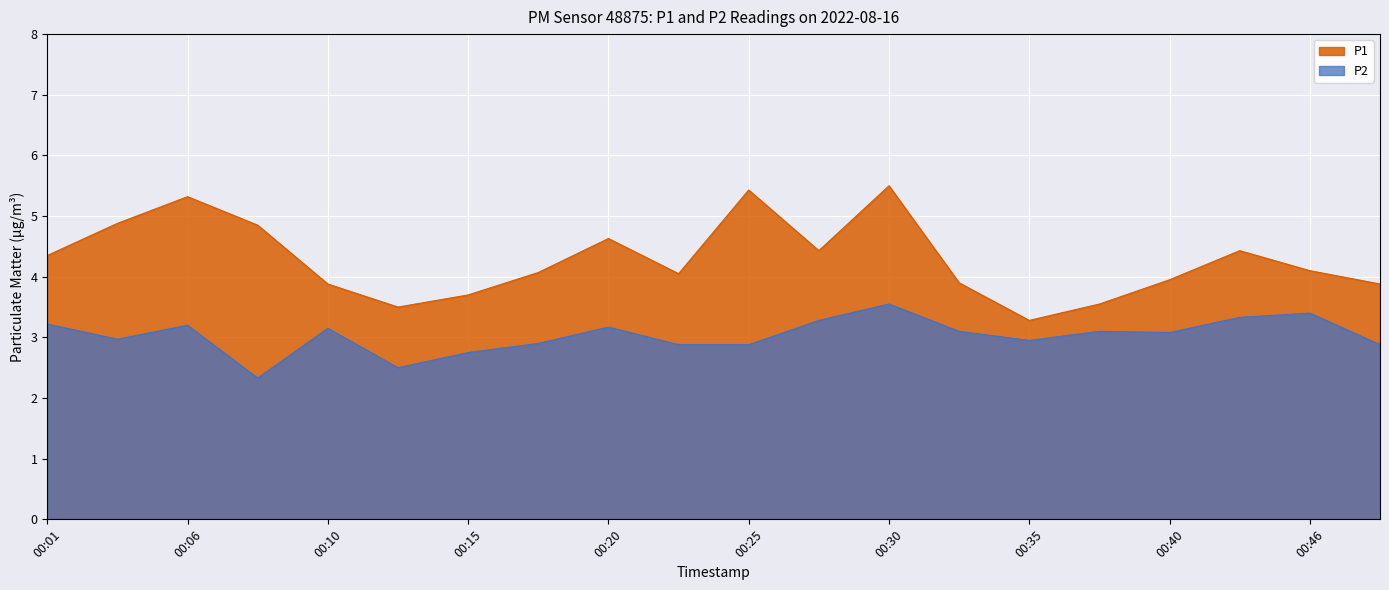

Count the number of data series in this chart.

2